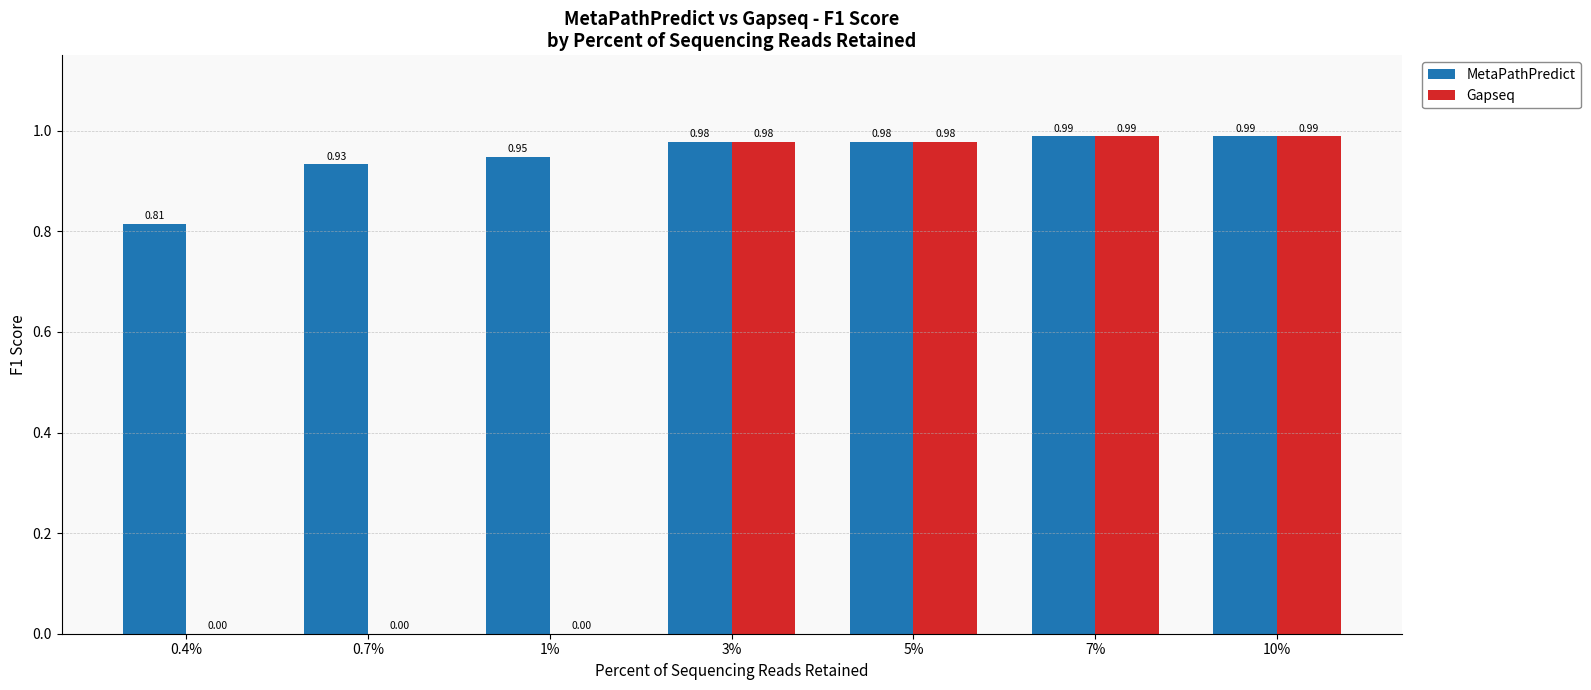

How many groups of bars are there?

7